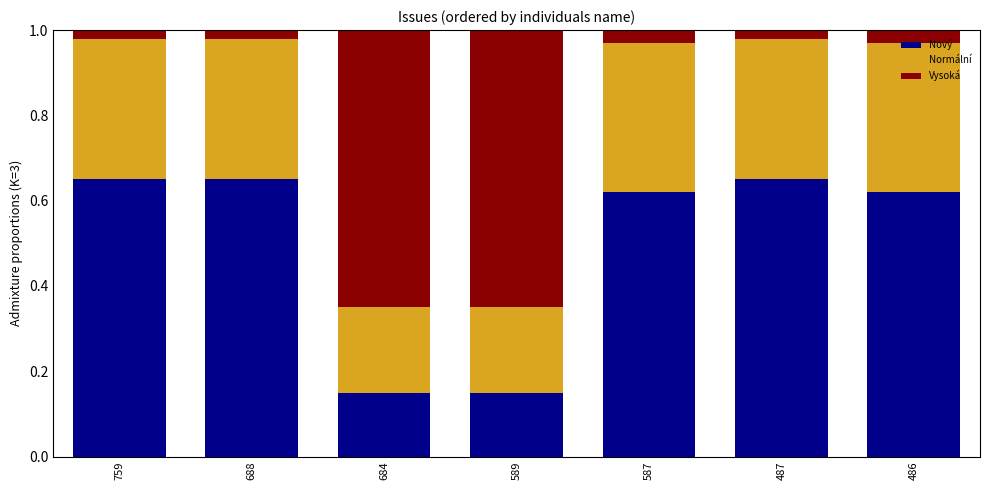

What is the total value across all series at 487?

1.0